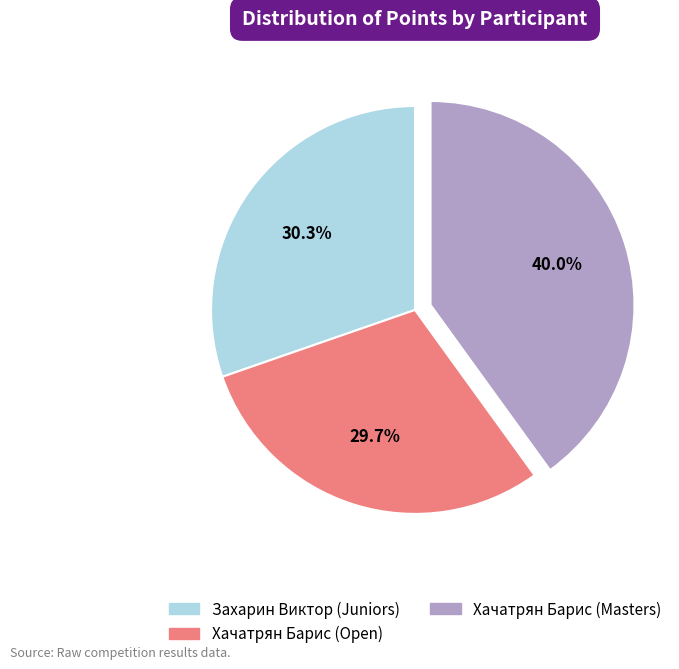

Which has a higher value, Захарин Виктор (Juniors) or Хачатрян Барис (Masters)?

Хачатрян Барис (Masters)